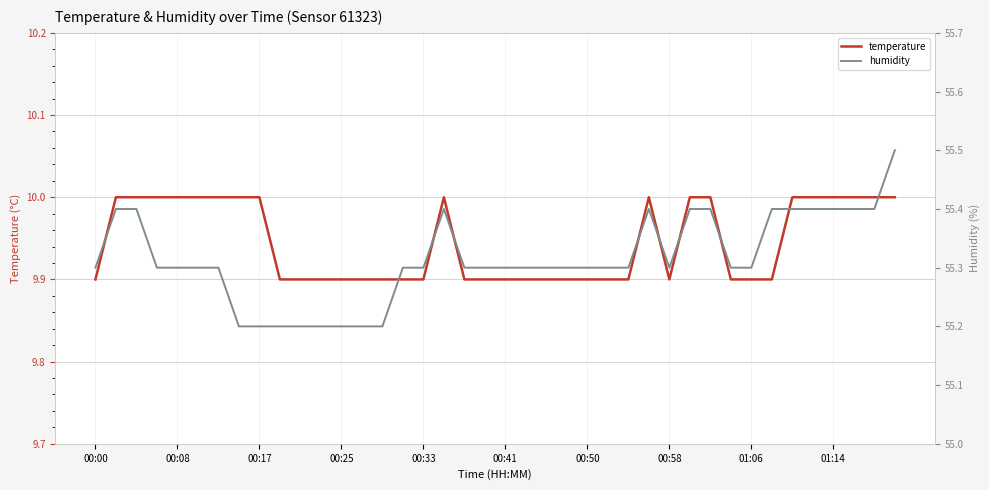

What is the maximum value for temperature?

10.0